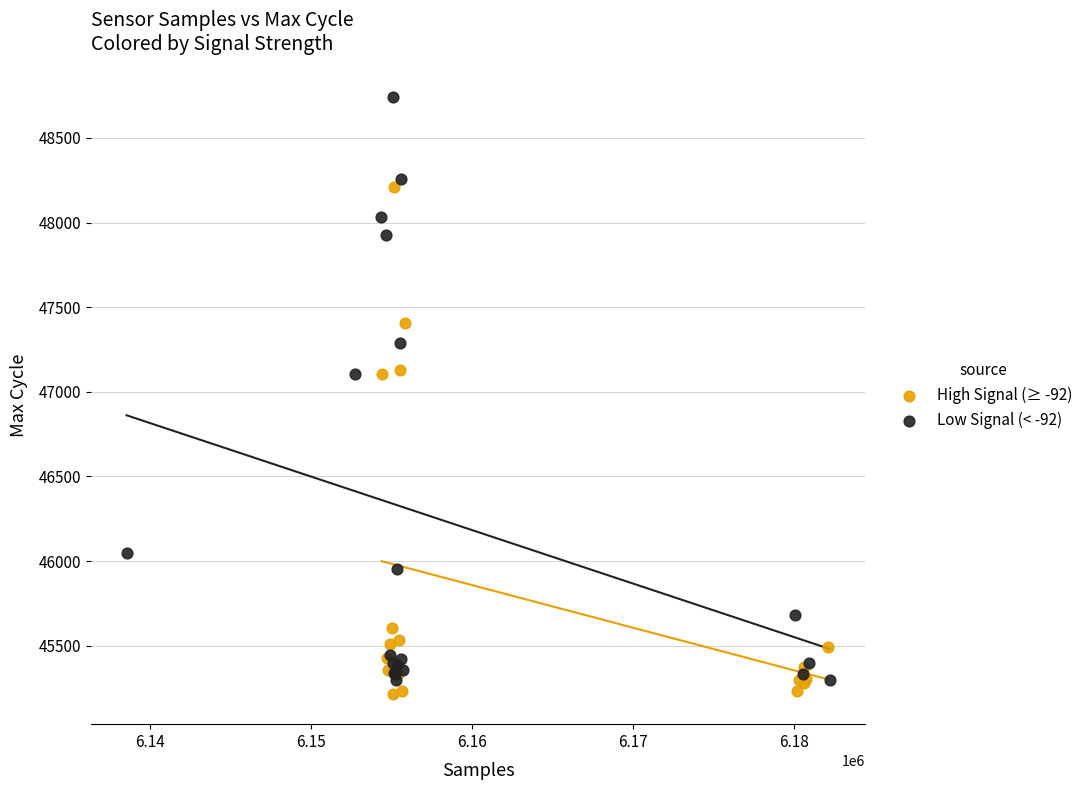

Which series has the largest Y range (max minus min)?

Low Signal (< -92)